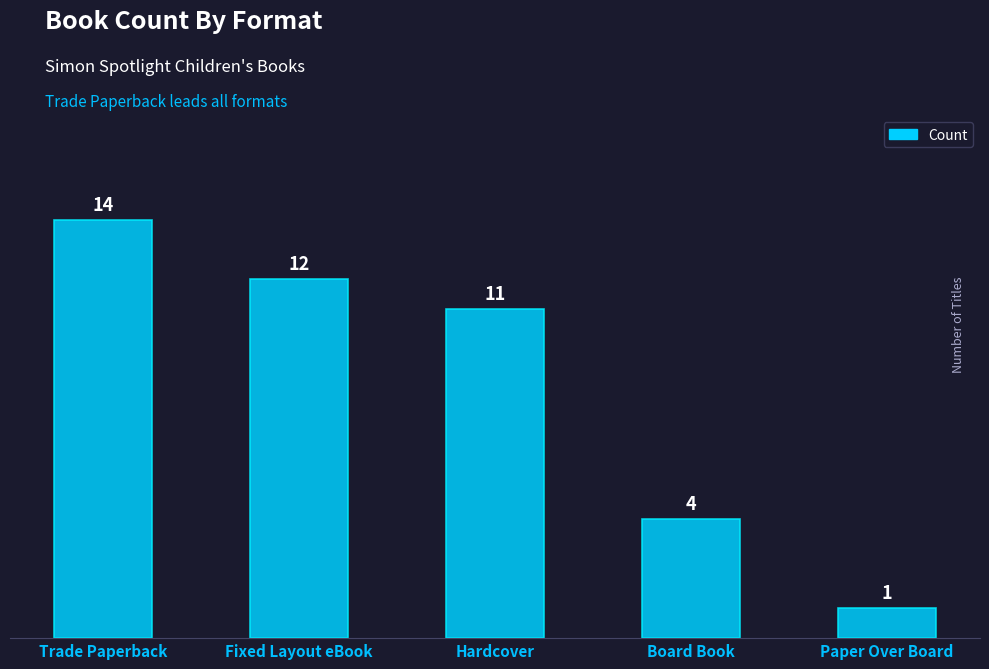

What is the difference between the maximum and minimum values?

13